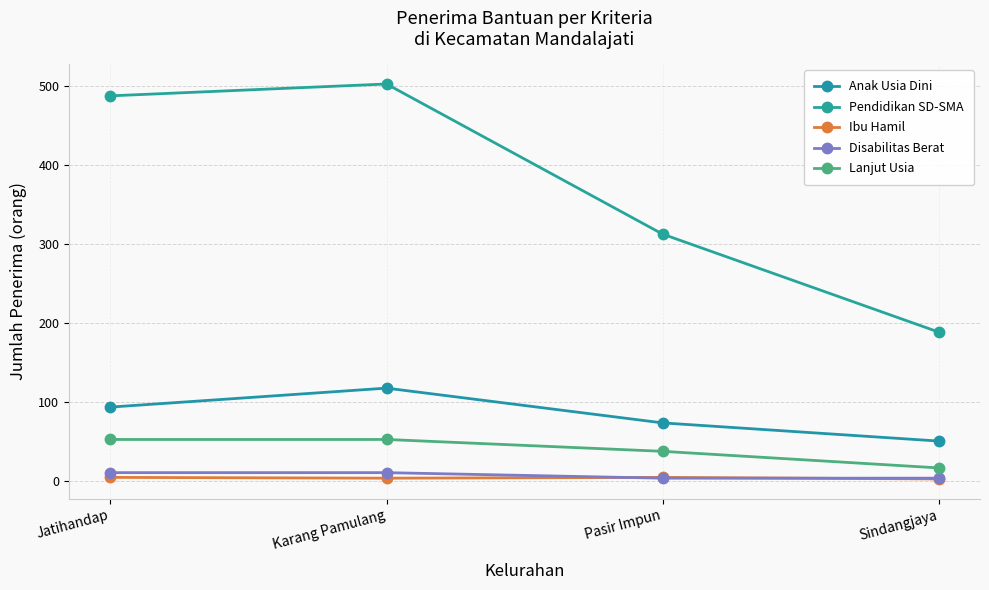

Which series has the largest total across all categories?

Pendidikan SD-SMA